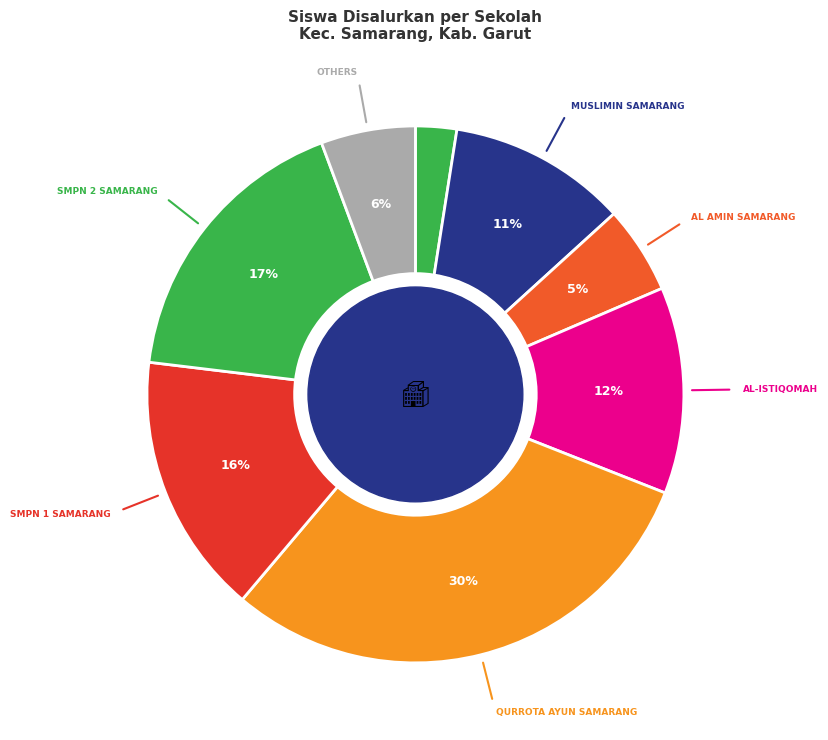

Which slice is the smallest?

SMP WELAS ASIH